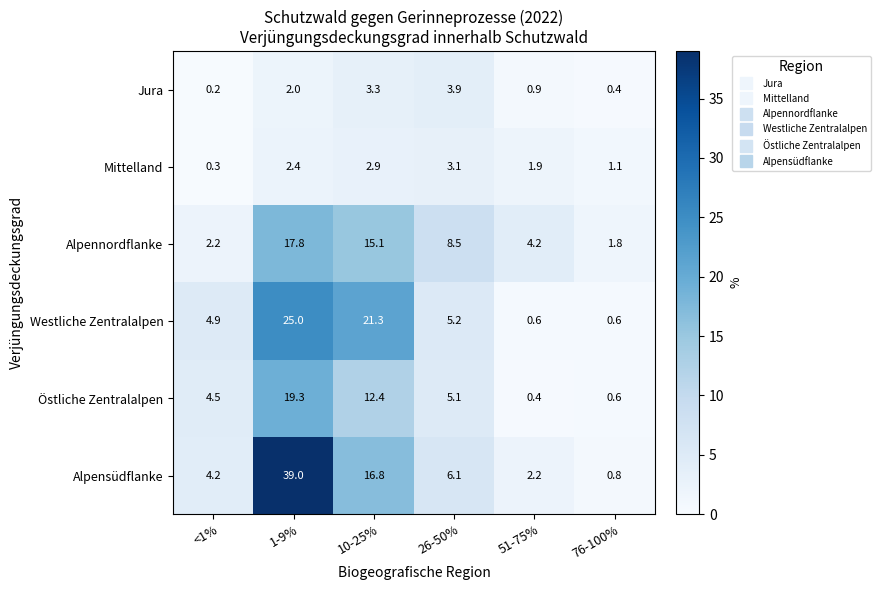

What is the total value across all series at 76-100%?

5.3